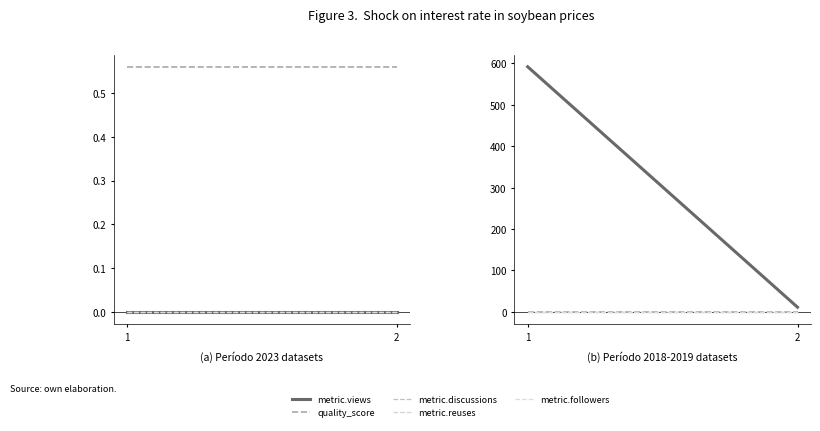

What is the value of the metric.views point at the 1st from the left?

592.0